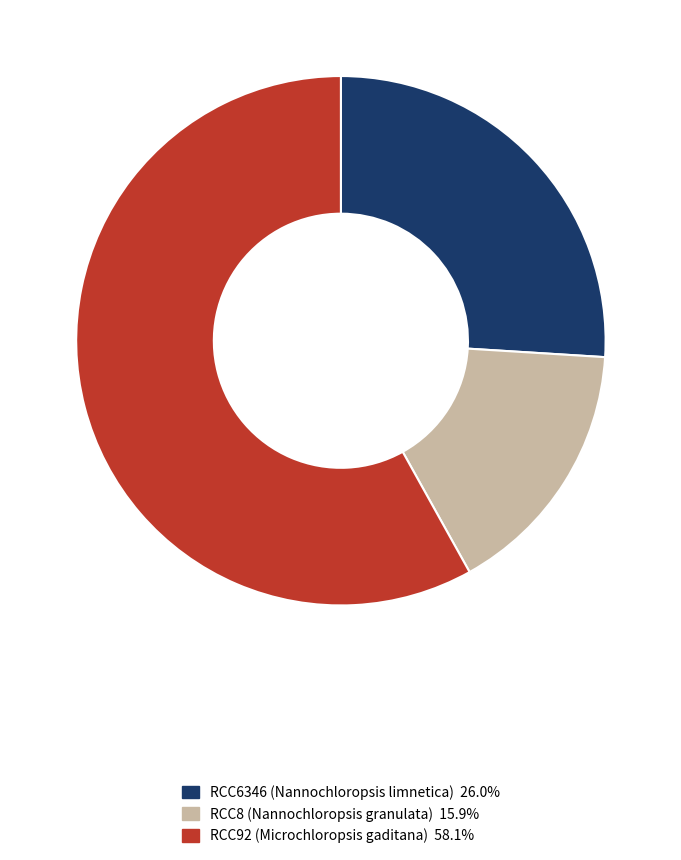

Is RCC6346 (Nannochloropsis limnetica) the majority of the pie?

No